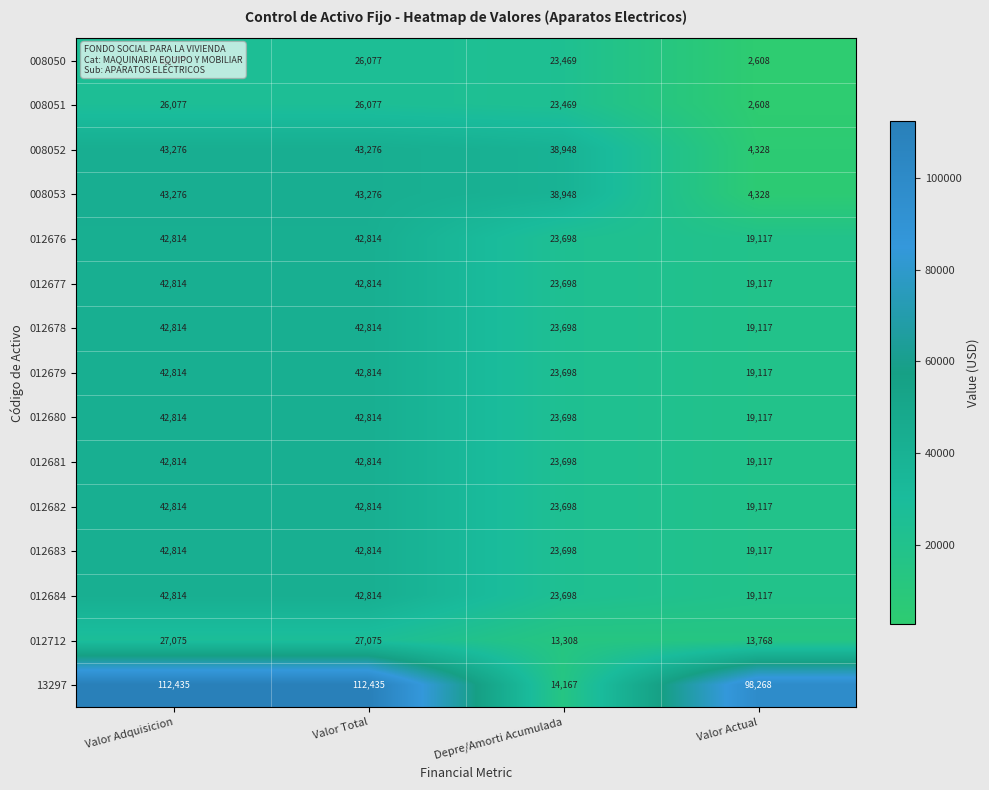

Which series has the widest spread of values?

13297